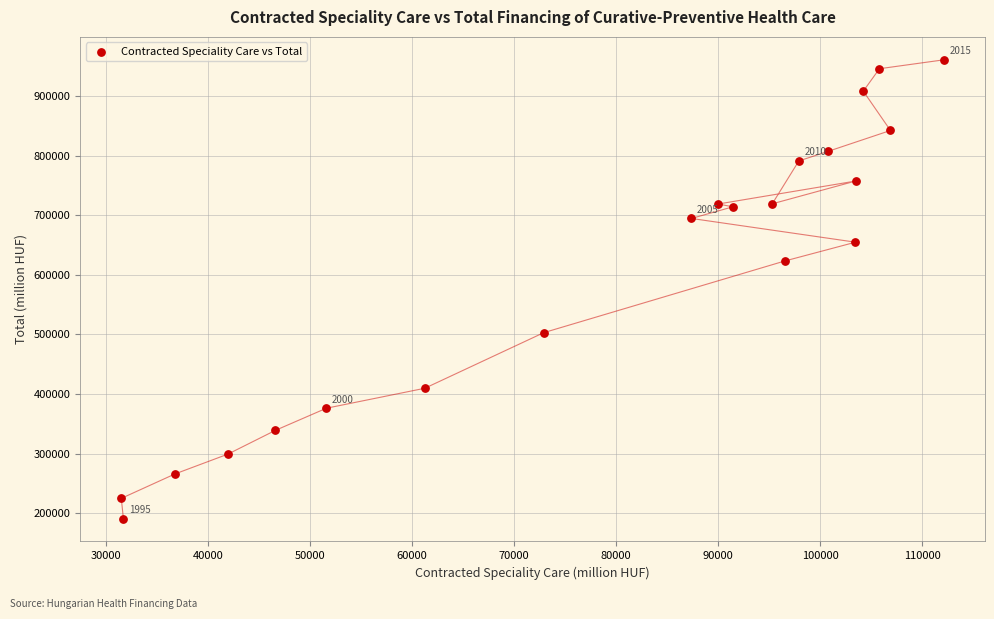

What Y value in the scatter plot is closest to 575800?

623013.1